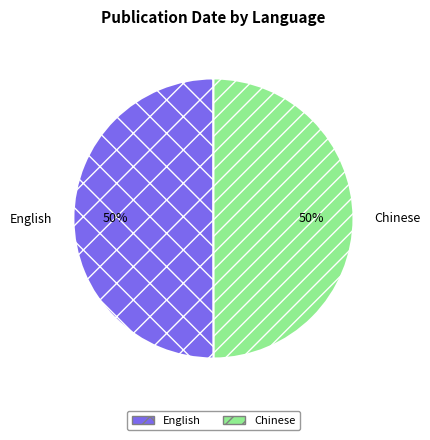

Count the number of slices in the pie.

2